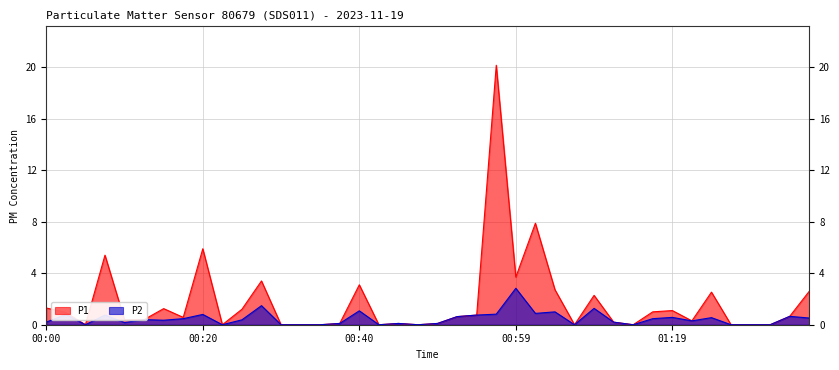

Reading left to right, transcribe all the data shown in this chart.

P1: 00:00=1.3	00:03=0.9	00:05=0.0	00:08=5.4	00:10=0.4	00:13=0.4	00:15=1.2	00:18=0.6	00:20=5.9	00:22=0.0	00:25=1.2	00:27=3.4	00:30=0.0	00:32=0.0	00:35=0.0	00:37=0.1	00:40=3.1	00:42=0.0	00:45=0.1	00:47=0.0	00:50=0.1	00:52=0.6	00:55=0.8	00:57=20.1	00:59=3.7	01:02=7.9	01:04=2.7	01:07=0.0	01:09=2.3	01:12=0.2	01:14=0.0	01:17=1.0	01:19=1.1	01:22=0.3	01:24=2.5	01:26=0.0	01:29=0.0	01:31=0.0	01:34=0.7	01:36=2.6
P2: 00:00=0.2	00:03=0.8	00:05=0.0	00:08=0.8	00:10=0.2	00:13=0.4	00:15=0.3	00:18=0.5	00:20=0.8	00:22=0.0	00:25=0.4	00:27=1.5	00:30=0.0	00:32=0.0	00:35=0.0	00:37=0.1	00:40=1.1	00:42=0.0	00:45=0.1	00:47=0.0	00:50=0.1	00:52=0.6	00:55=0.8	00:57=0.8	00:59=2.8	01:02=0.9	01:04=1.0	01:07=0.0	01:09=1.3	01:12=0.2	01:14=0.0	01:17=0.5	01:19=0.6	01:22=0.3	01:24=0.6	01:26=0.0	01:29=0.0	01:31=0.0	01:34=0.7	01:36=0.5